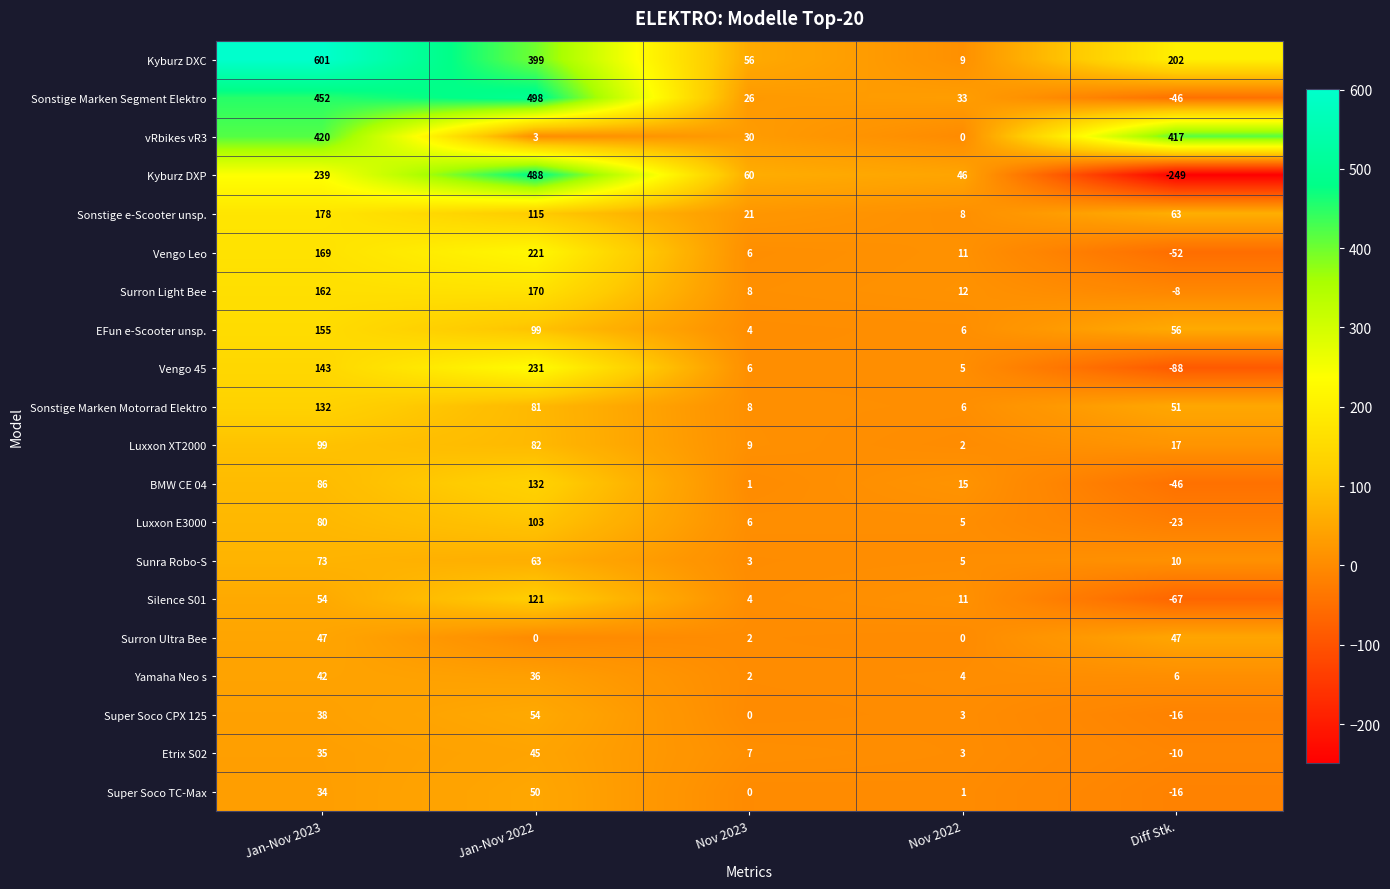

What is the total value across all series at Jan-Nov 2022?

2991